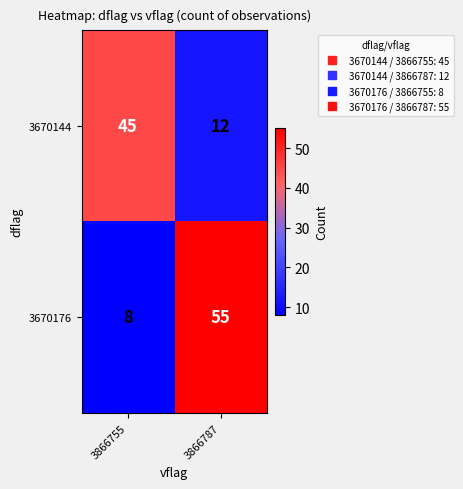

Reading right to left, transcribe all the data shown in this chart.

3670144: 3866787=12	3866755=45
3670176: 3866787=55	3866755=8